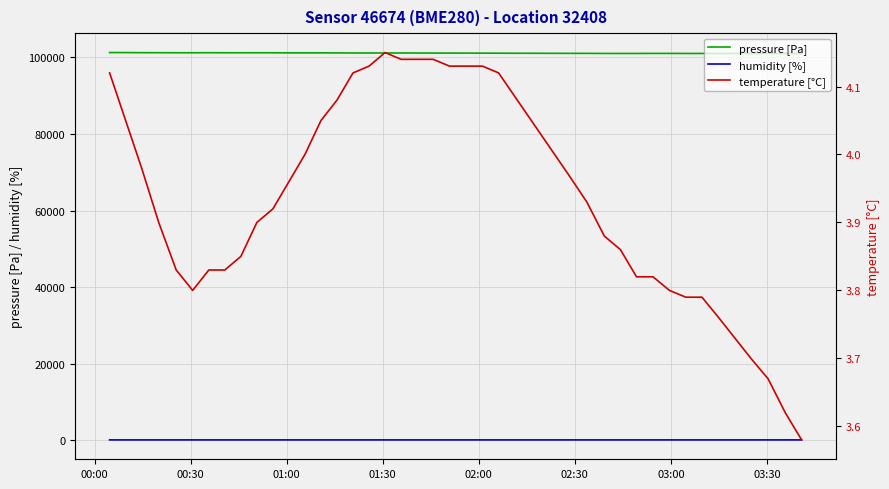

Rank the series by their maximum value, from highest to lowest.

pressure [Pa], humidity [%], temperature [°C]